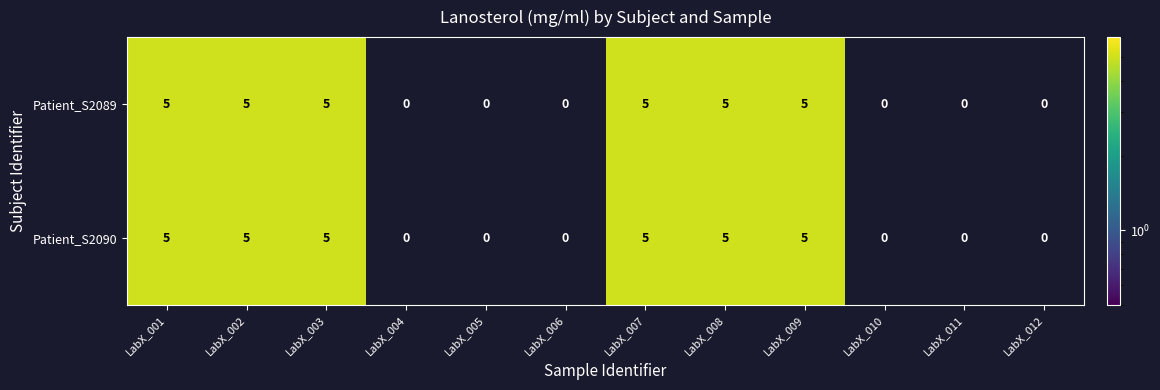

Is the value of Patient_S2089 at LabX_005 greater than the value of Patient_S2090 at LabX_003?

No